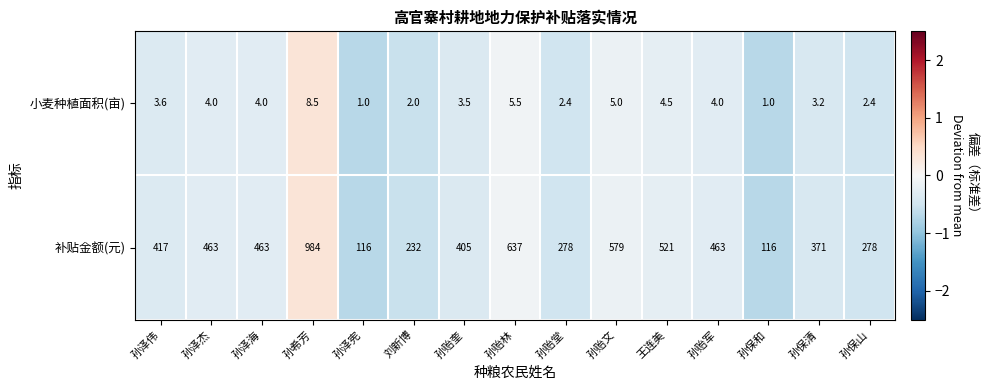

What is the maximum value shown in the chart?

984.0